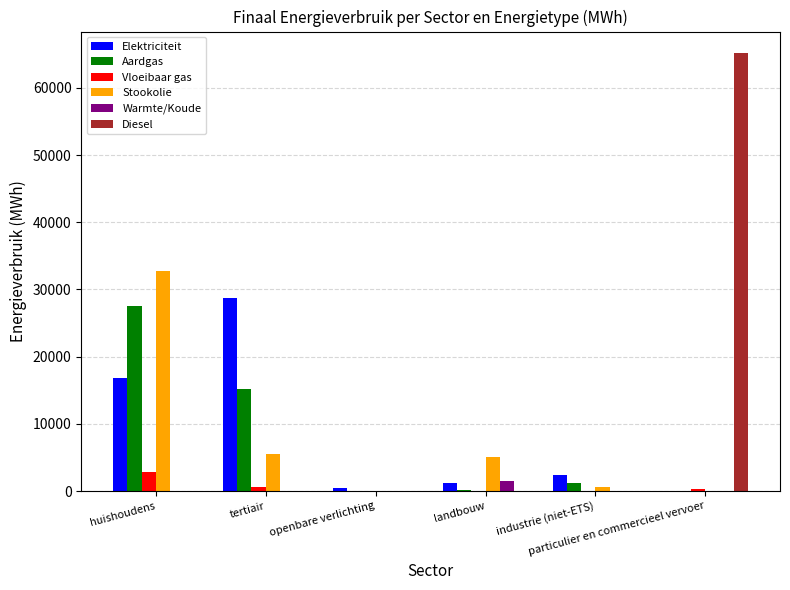

What is the maximum value shown in the chart?

65133.4